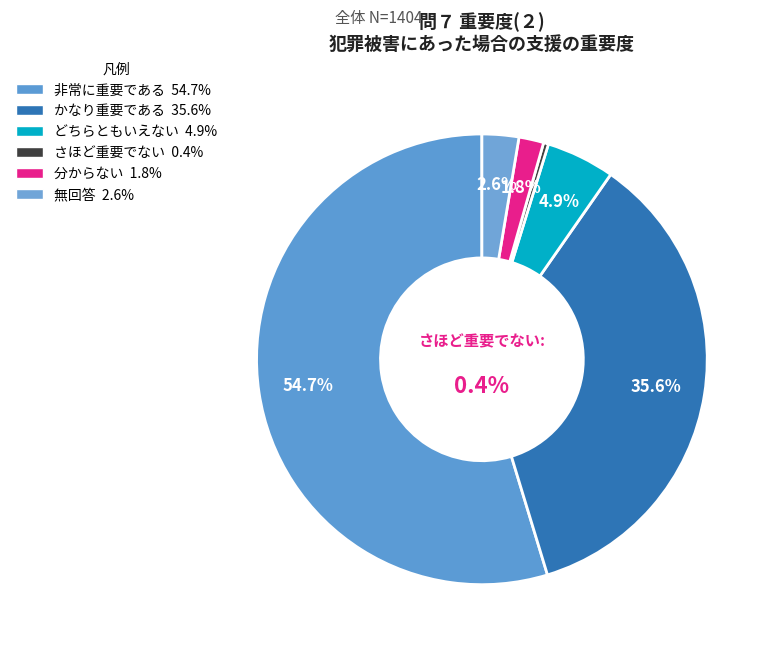

To the nearest percent, what portion does 非常に重要である represent?

55%